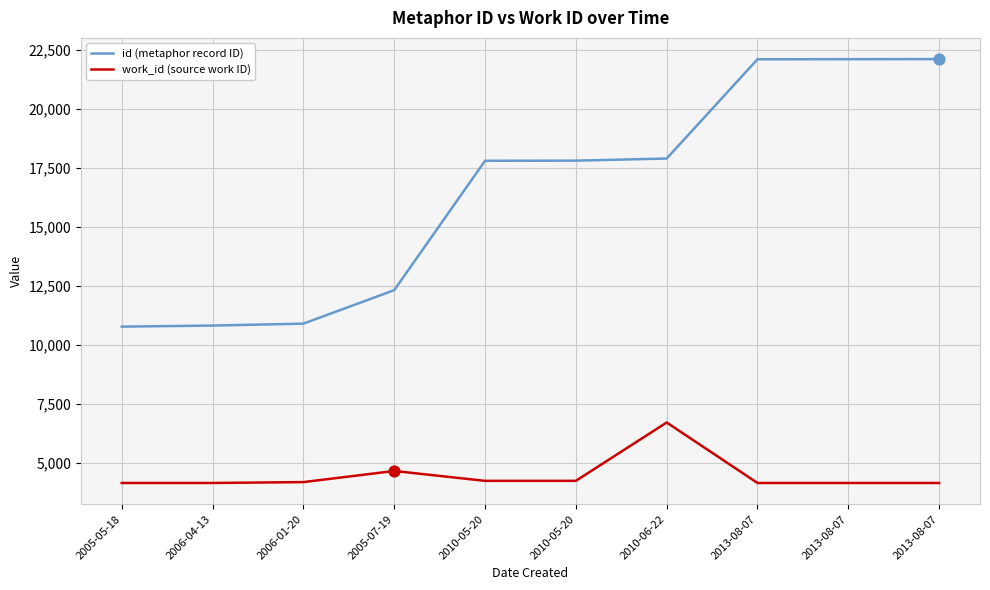

Which series has the largest total across all categories?

id (metaphor record ID)